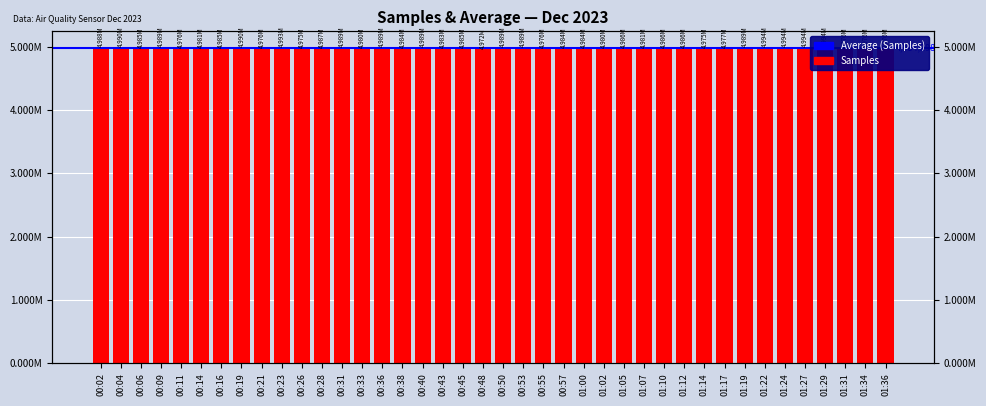

What is the difference between the maximum and minimum values?

22505